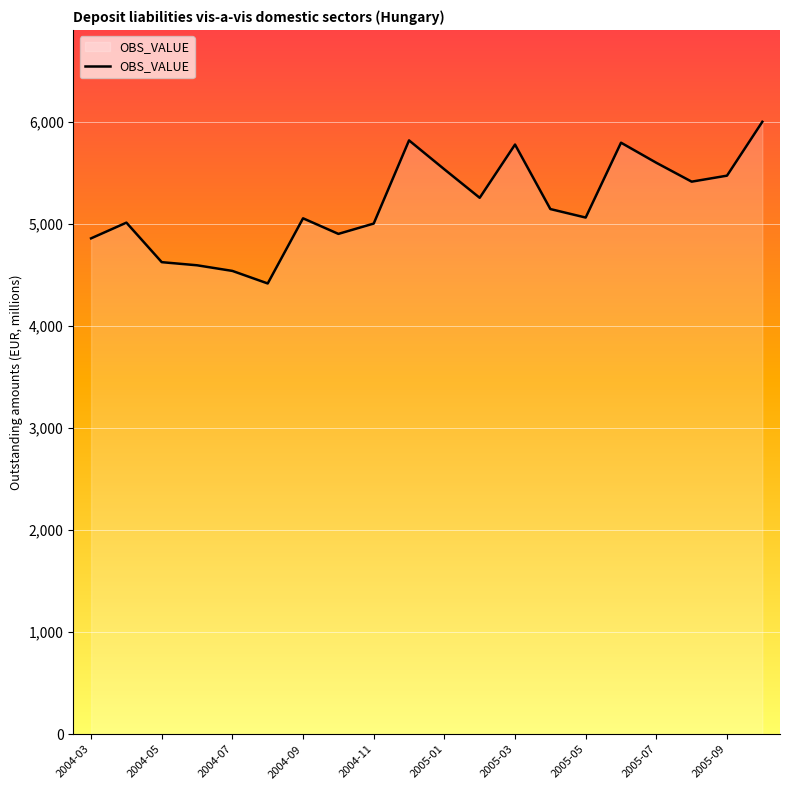

What is the maximum value shown in the chart?

5998.0